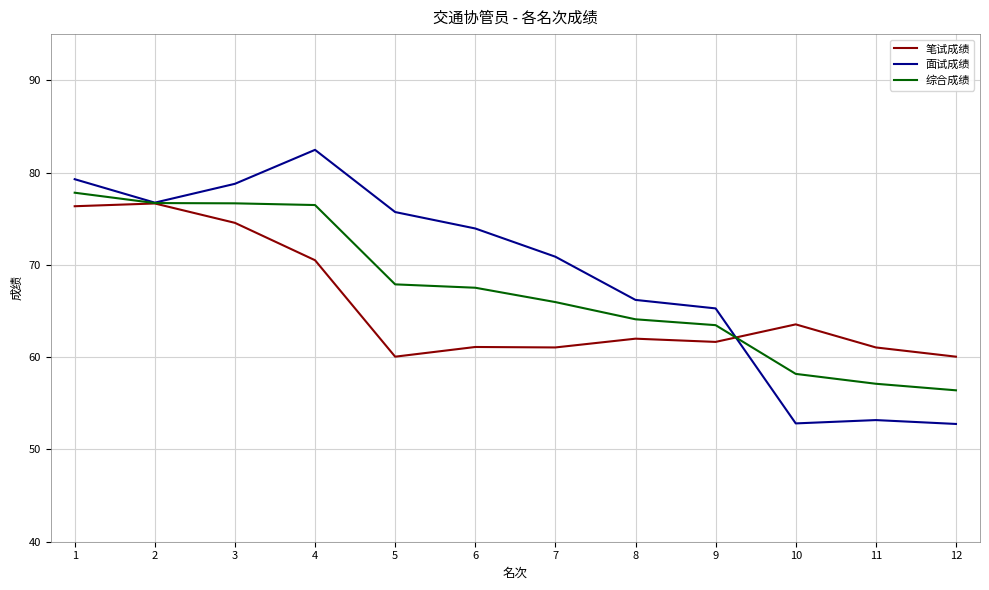

Rank the series by their average value, from highest to lowest.

面试成绩, 综合成绩, 笔试成绩